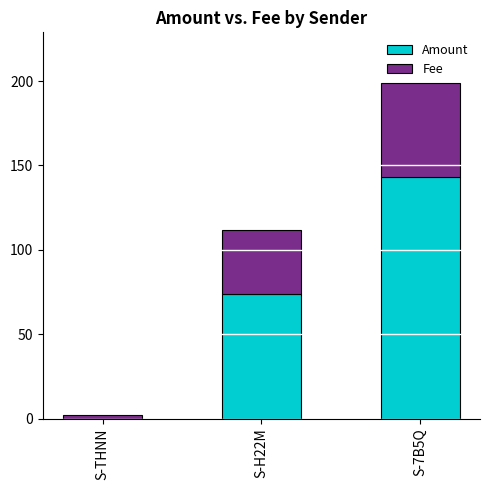

At which label does Amount reach its peak?

S-7B5Q